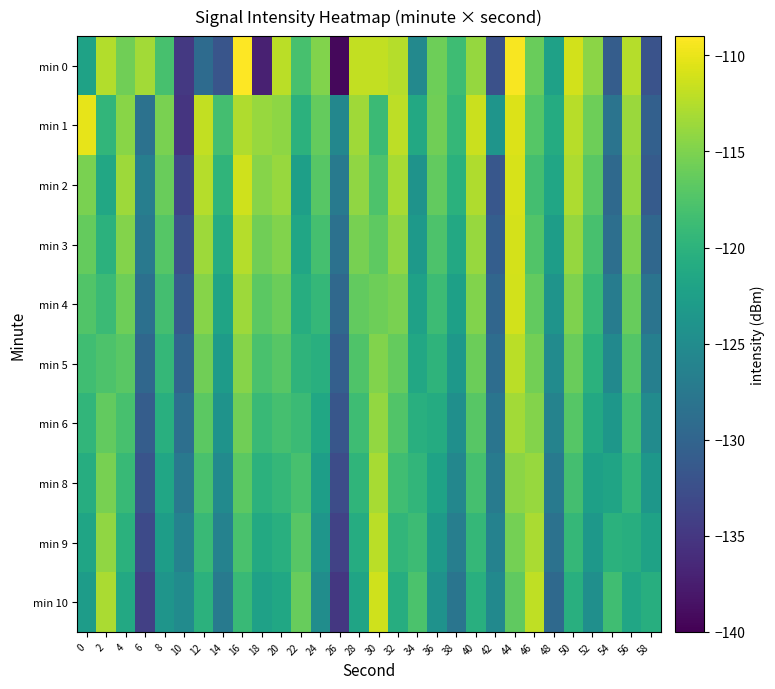

Between 58 and 14, which is larger?

14